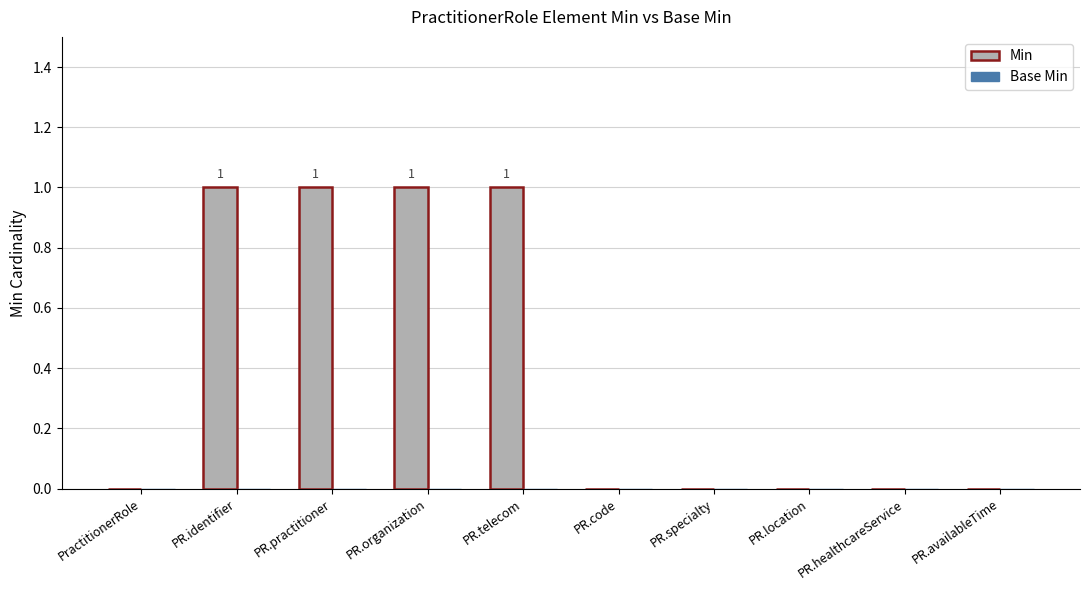

Between PR.practitioner and PR.availableTime, which is larger?

PR.practitioner